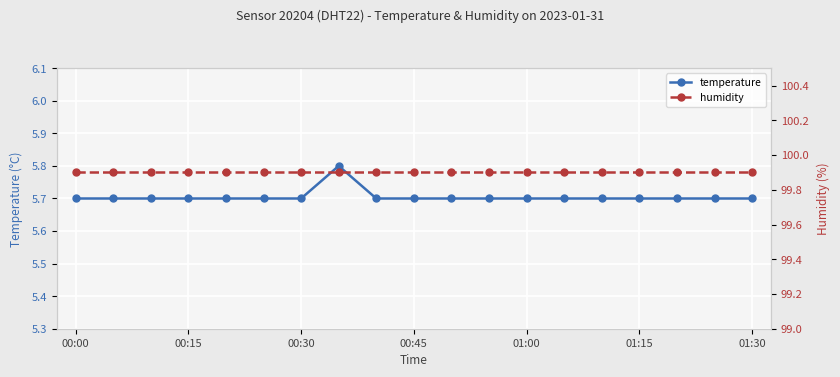

What is the highest value of the temperature series?

5.8